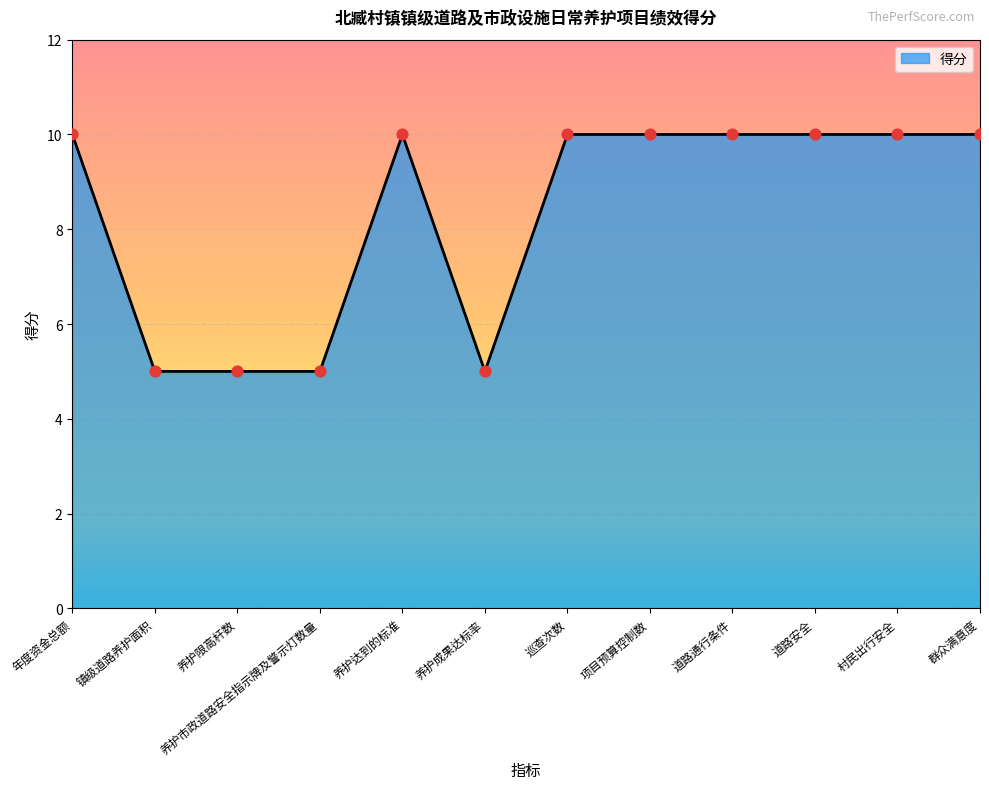

Approximately how many times larger is the value at 养护限高杆数 compared to 镇级道路养护面积?

1.0